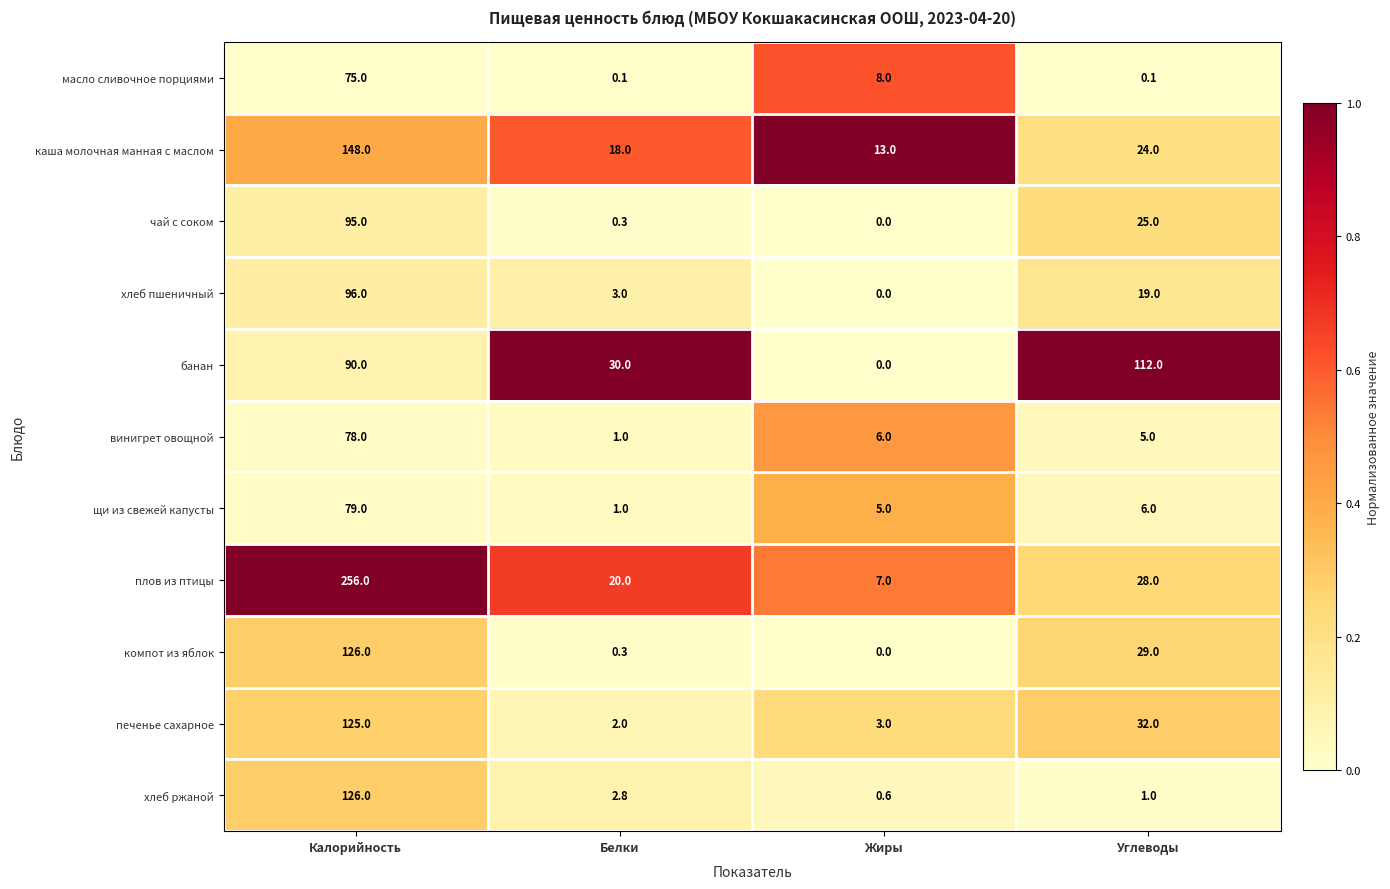

Which series has the largest range (max minus min)?

плов из птицы